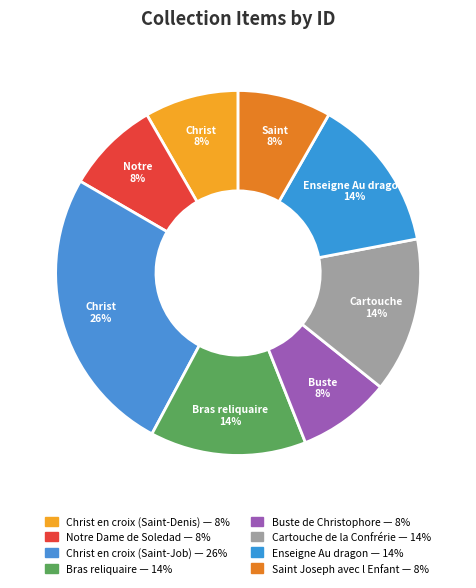

How many segments does this pie chart have?

8